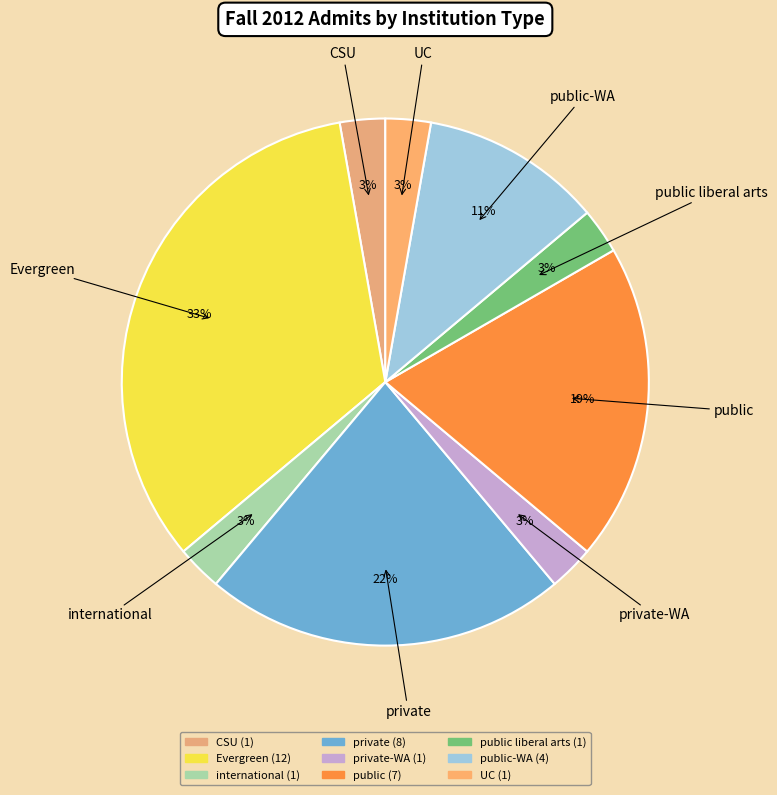

Rank the categories by value from lowest to highest.

CSU, international, private-WA, public liberal arts, UC, public-WA, public, private, Evergreen